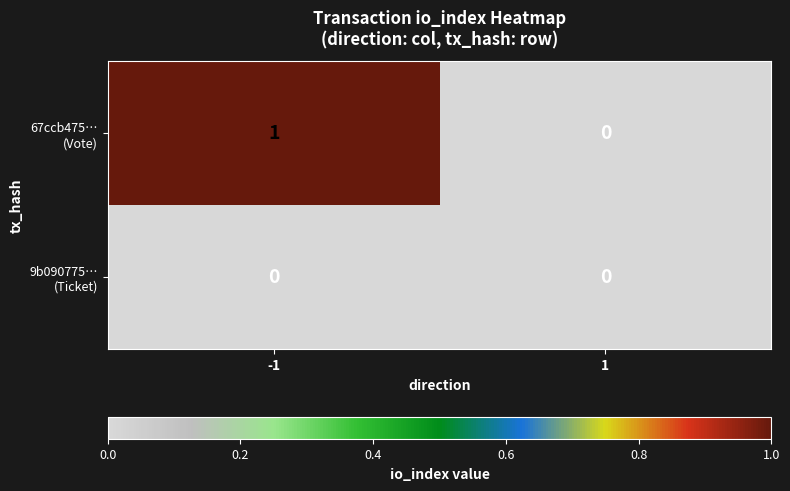

Rank the series at 1 from lowest to highest value.

67ccb475… (Vote), 9b090775… (Ticket)